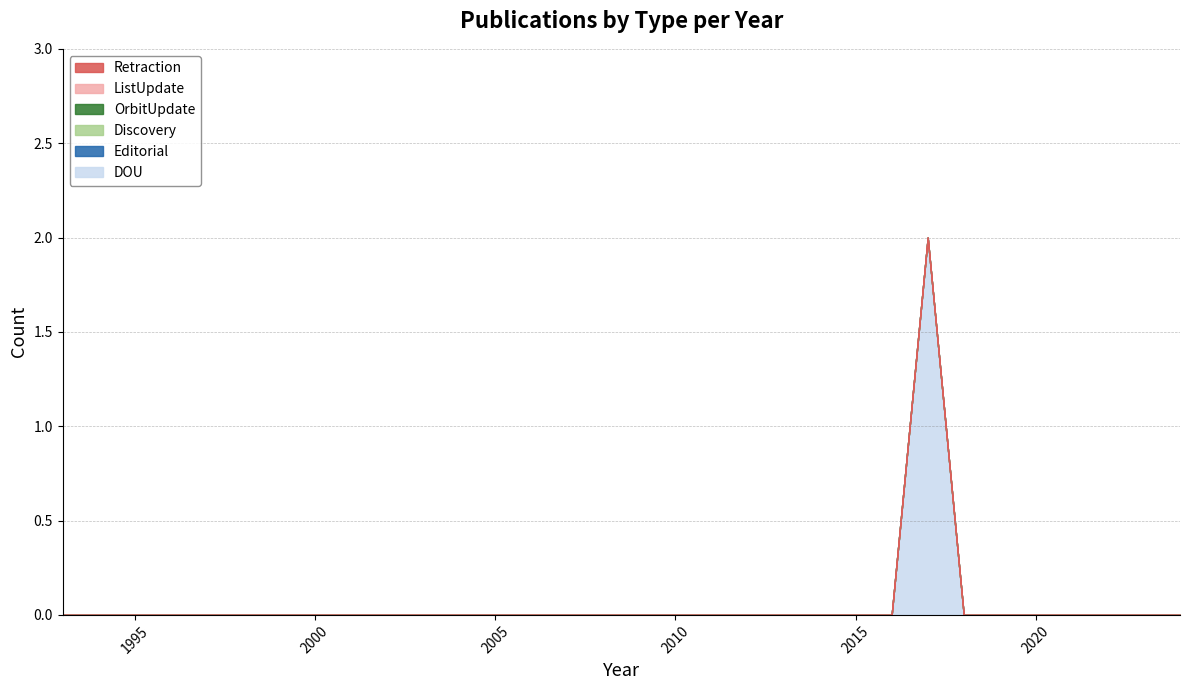

True or false: Editorial and DOU cross at least once.

False